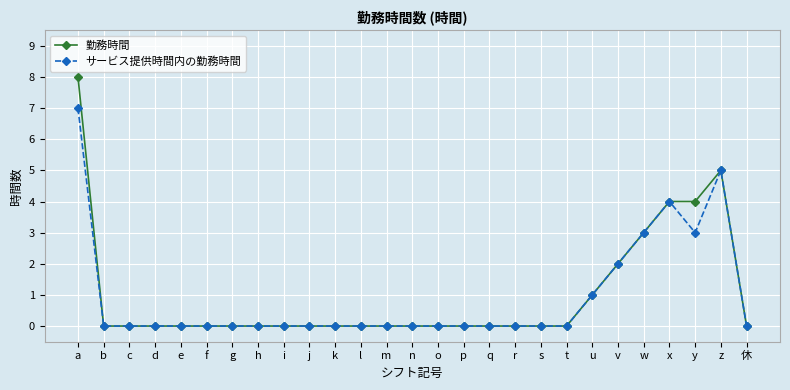

At a, list the series in order from smallest to largest.

サービス提供時間内の勤務時間, 勤務時間